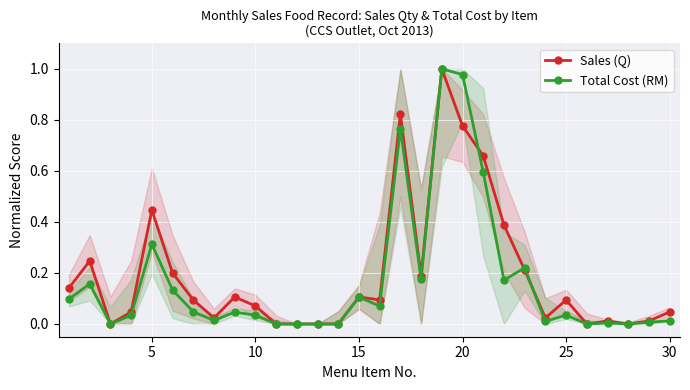

The Sales (Q) series shows 0.1 at 15. True or false?

True